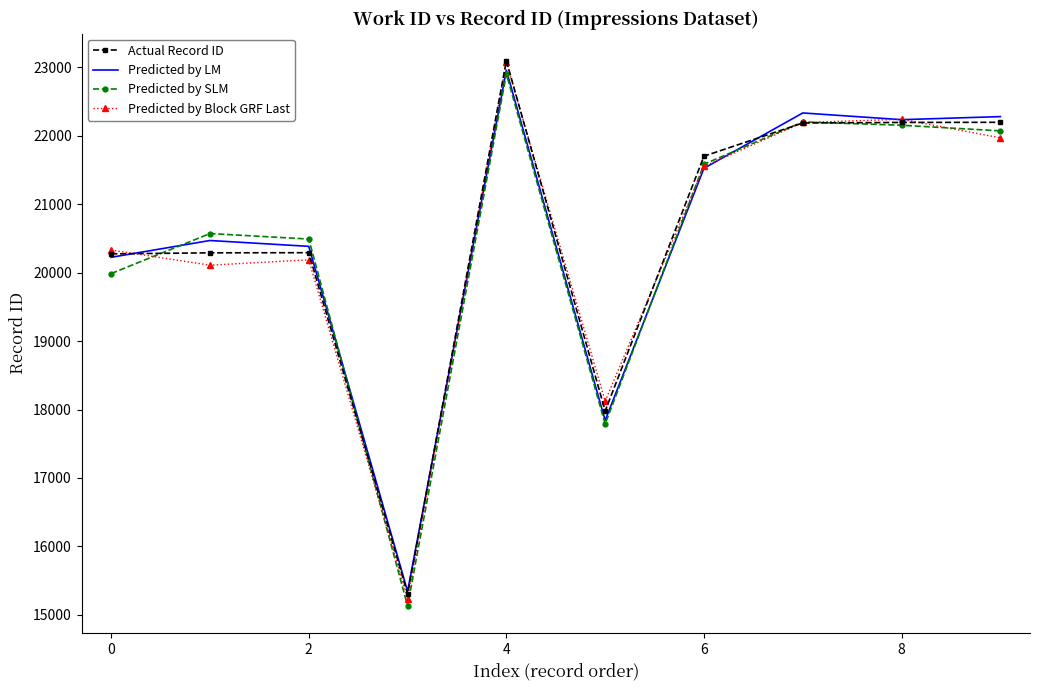

Which series has the widest spread of values?

Predicted by Block GRF Last